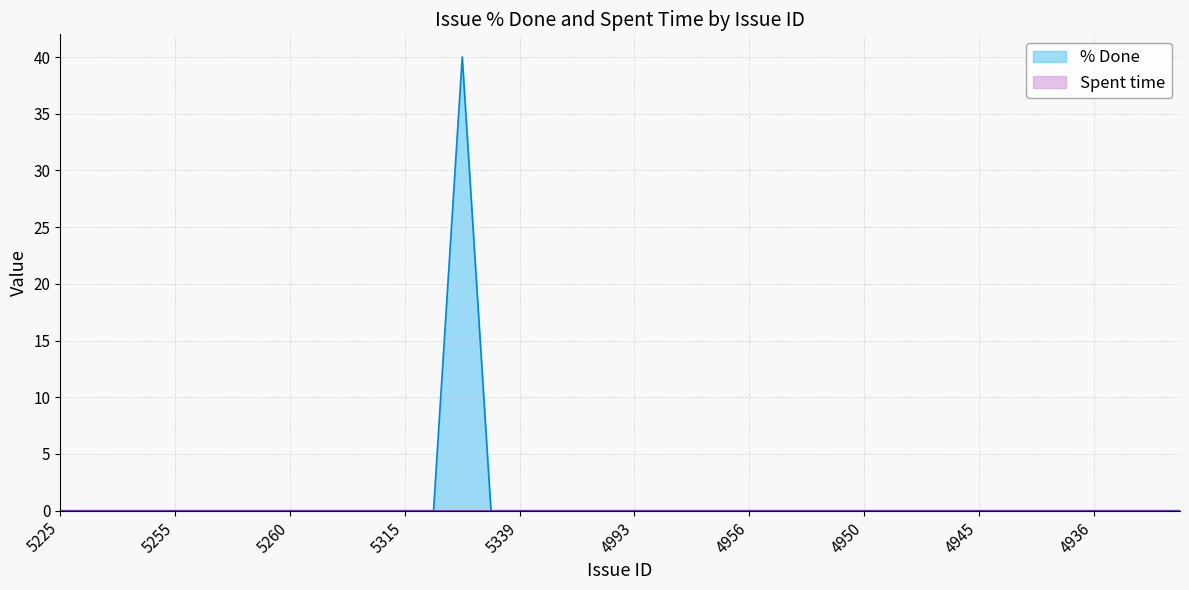

Which has a higher value, 5306 or 4932?

5306